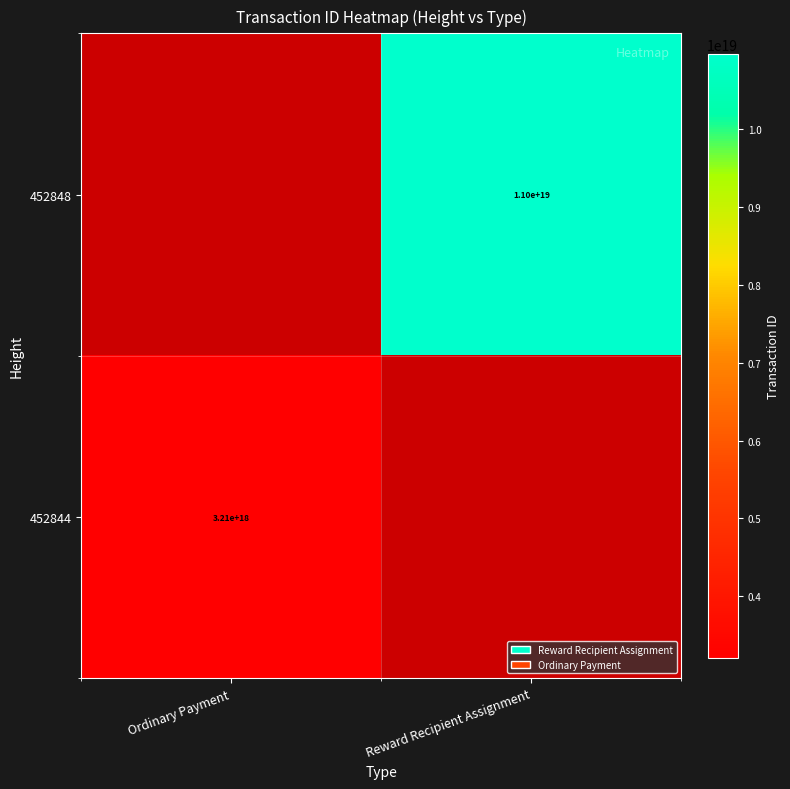

What is the minimum value shown in the chart?

3206900616285258240.0